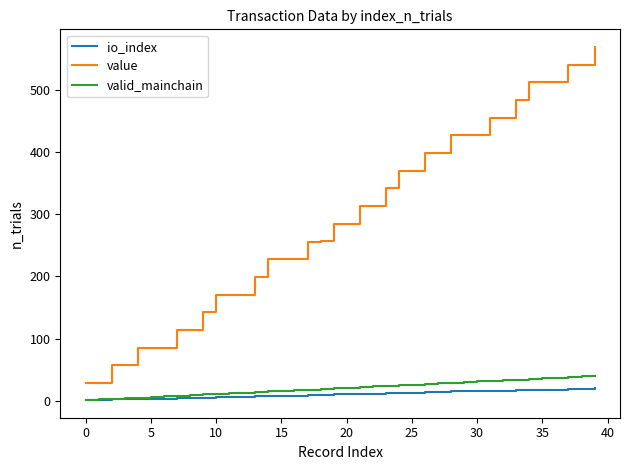

True or false: io_index and value cross at least once.

False